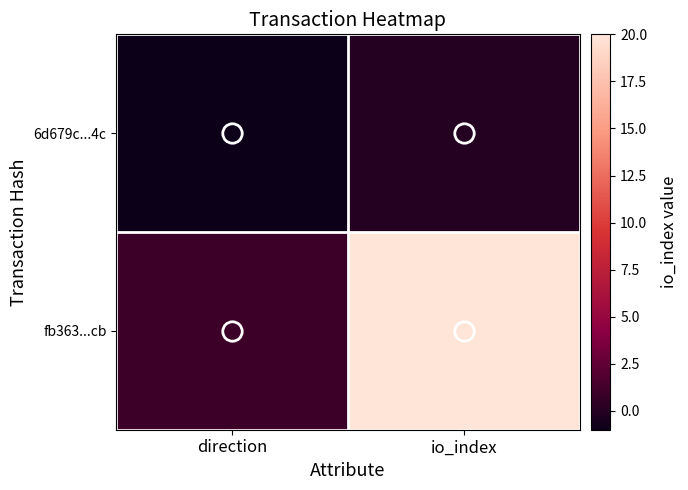

Count the number of categories in the chart.

2